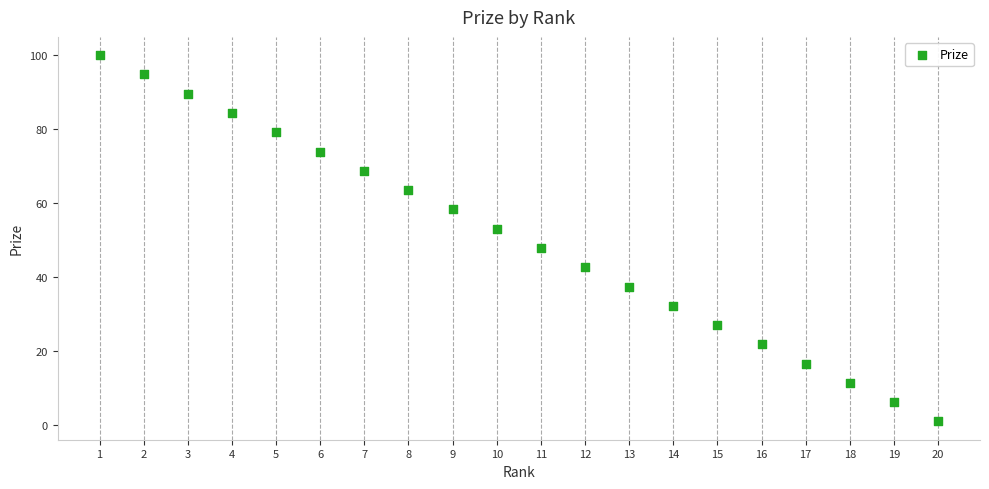

What is the range of Y values (max minus min)?

99.0